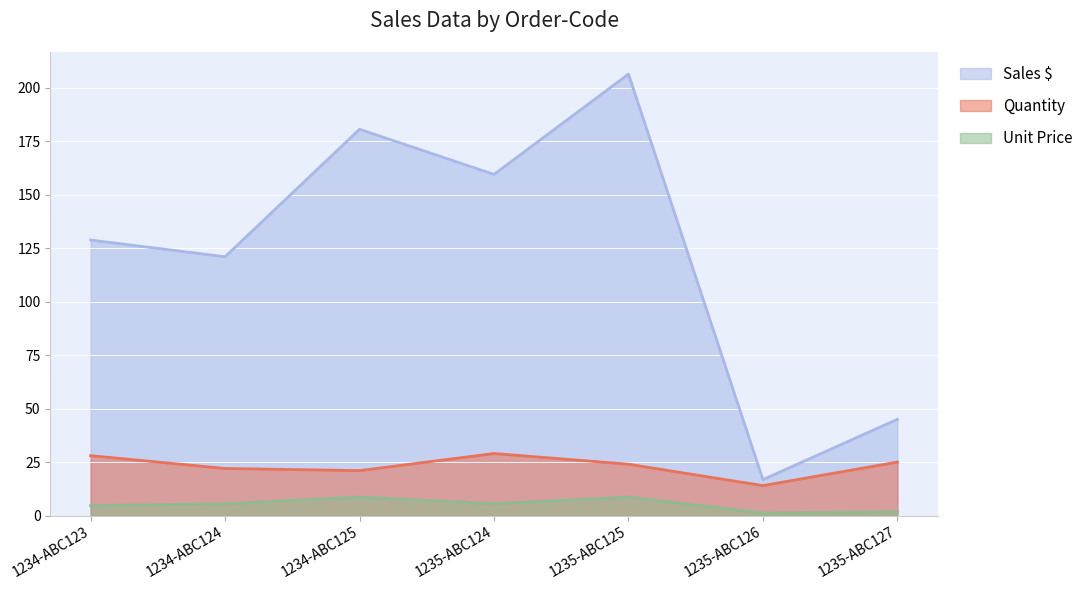

At 1235-ABC124, list the series in order from smallest to largest.

Unit Price, Quantity, Sales $